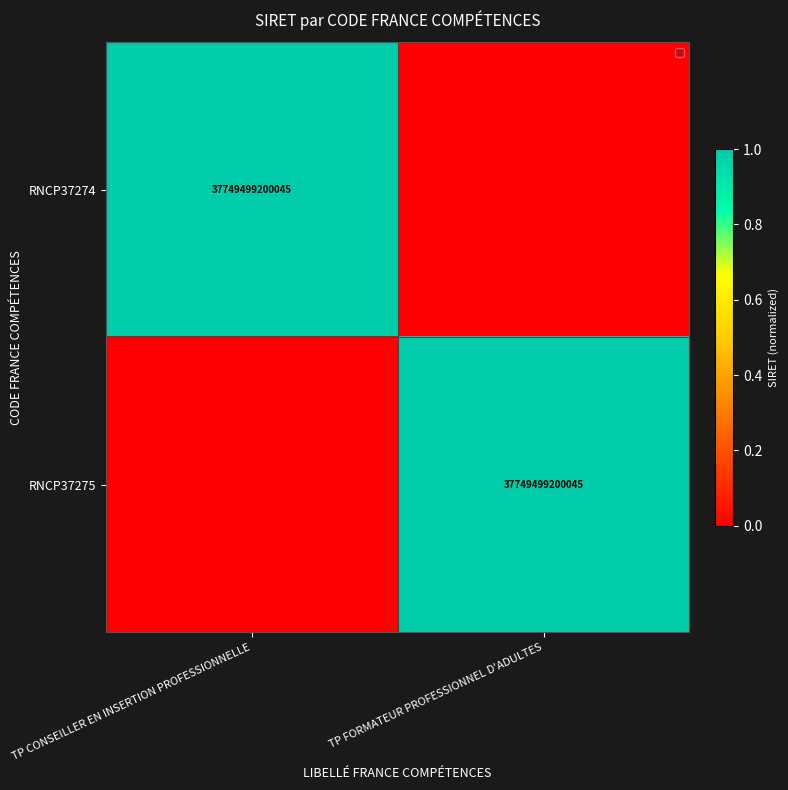

The value of RNCP37275 at TP FORMATEUR PROFESSIONNEL D'ADULTES is 20745922956248. True or false?

False